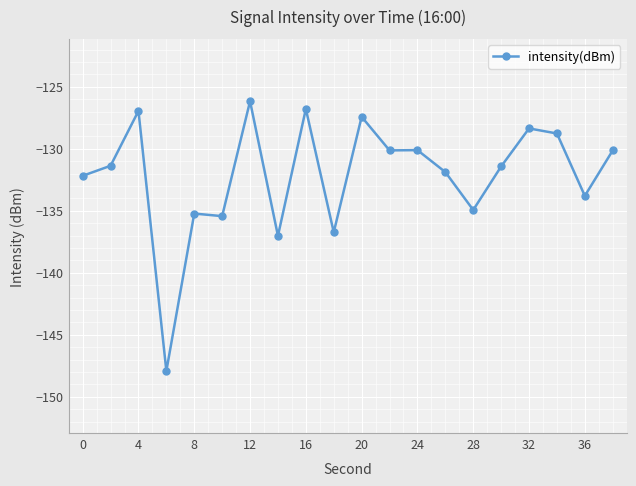

True or false: there are more than 1 points higher than both neighbors.

True